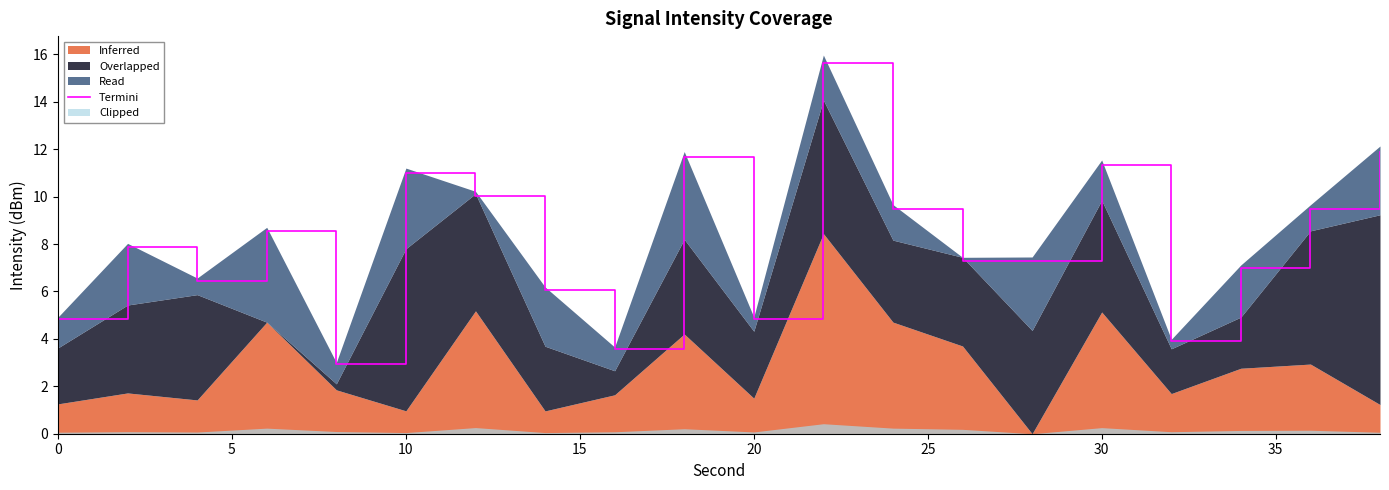

What is the highest value of the Termini series?

15.7